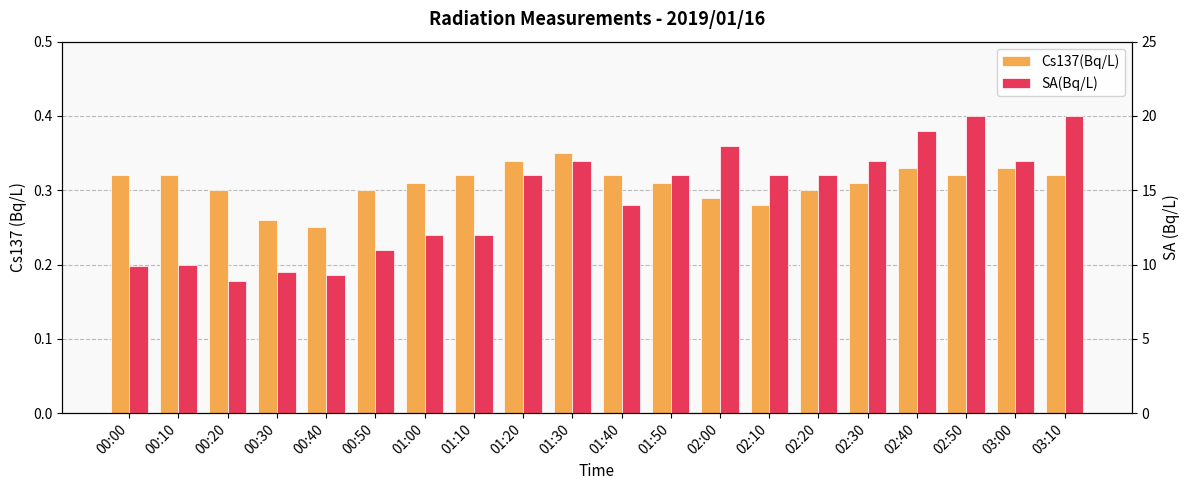

Is the value of SA(Bq/L) at 01:30 greater than the value of Cs137(Bq/L) at 02:30?

Yes